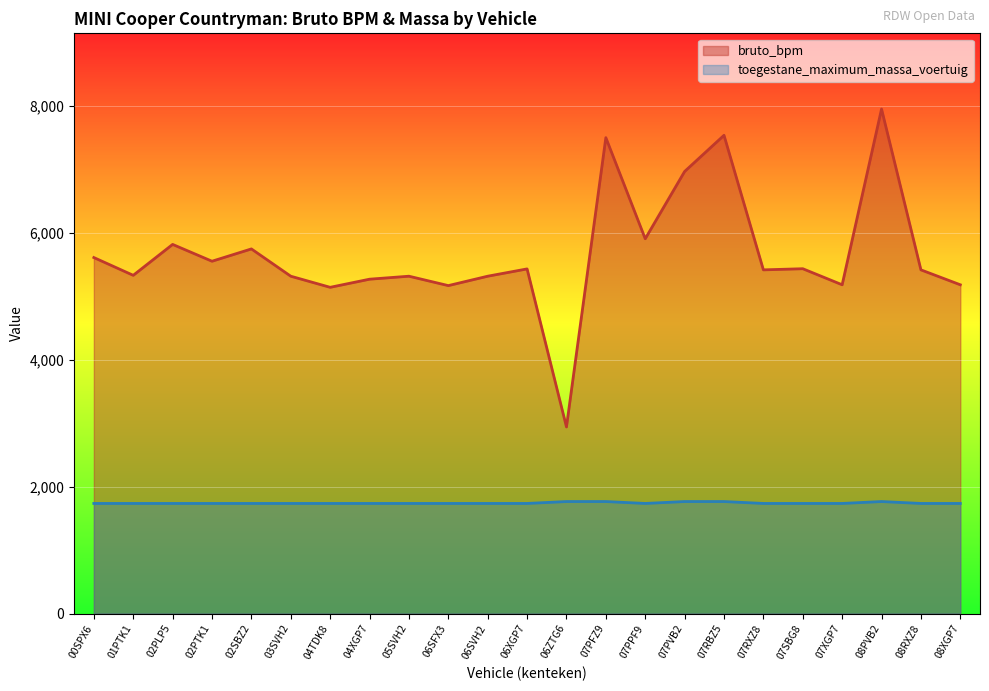

Reading left to right, extract all data points from this chart.

avg_bruto_bpm: 5609	5329	5816	5551	5745	5315	5140	5268	5315	5167	5315	5430	2940	7498	5905	6965	7535	5415	5433	5180	7949	5415	5180
avg_massa: 1735	1735	1735	1735	1735	1735	1735	1735	1735	1735	1735	1735	1765	1765	1735	1765	1765	1735	1735	1735	1765	1735	1735